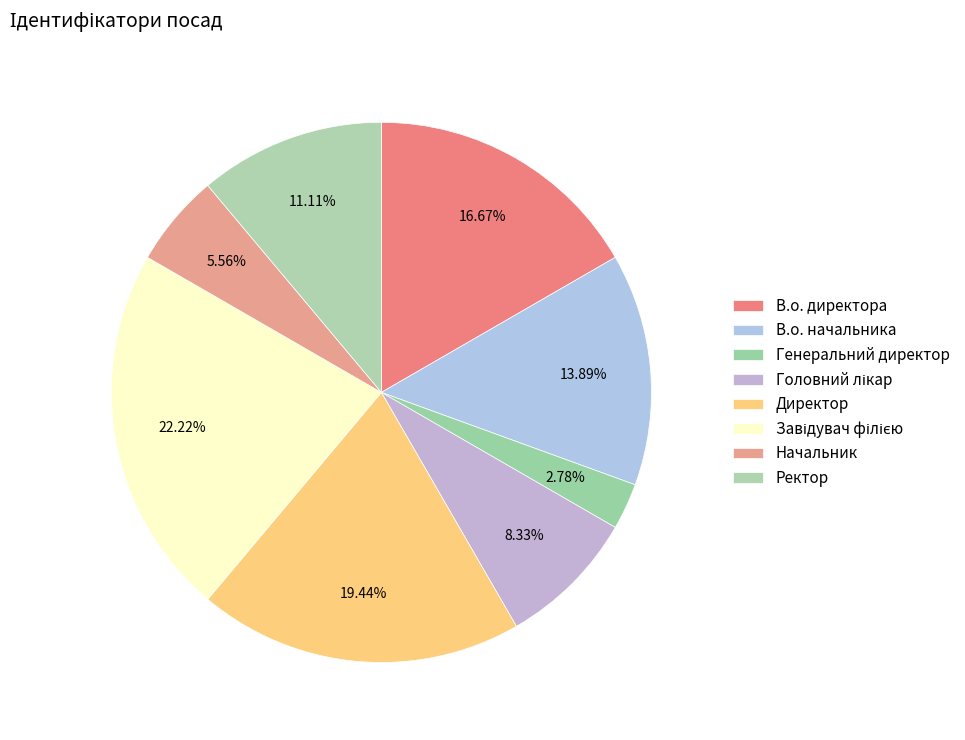

What percentage do Завідувач філією and В.о. директора together represent?

38.9%